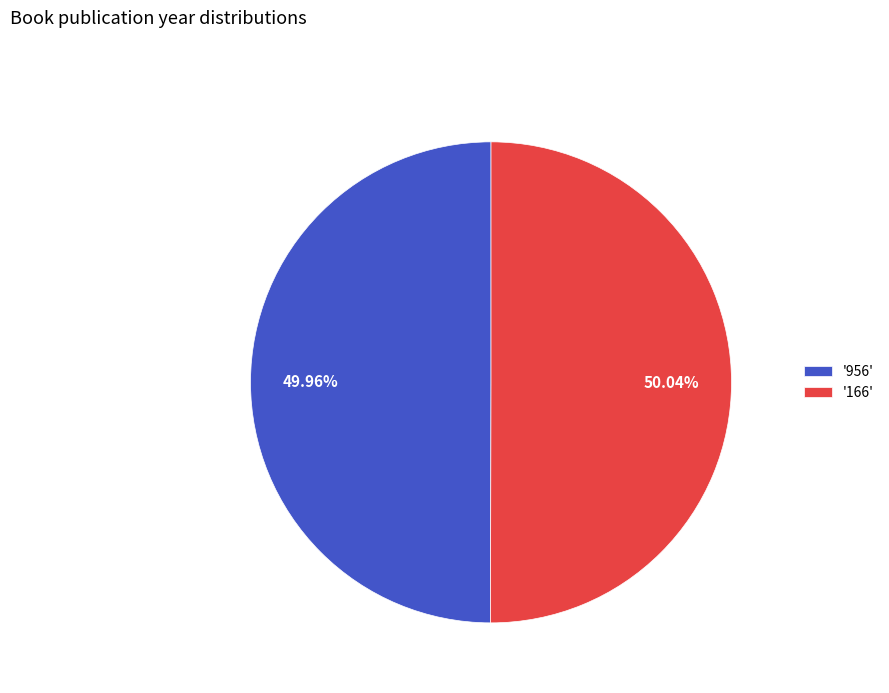

Is there any slice that represents more than half of the pie?

Yes